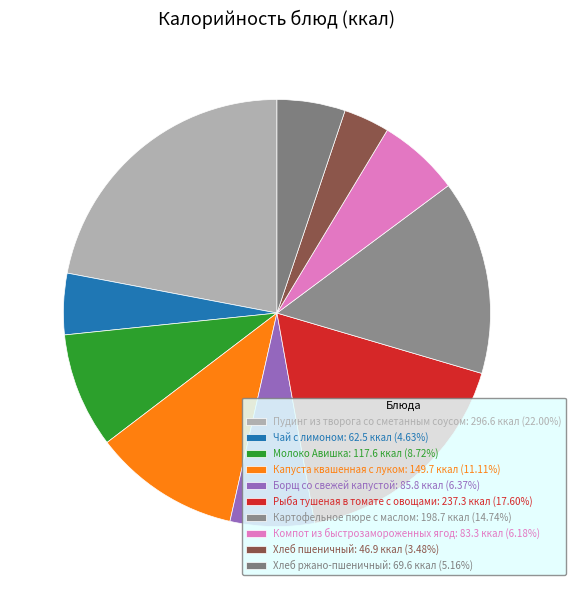

Count the number of slices in the pie.

10